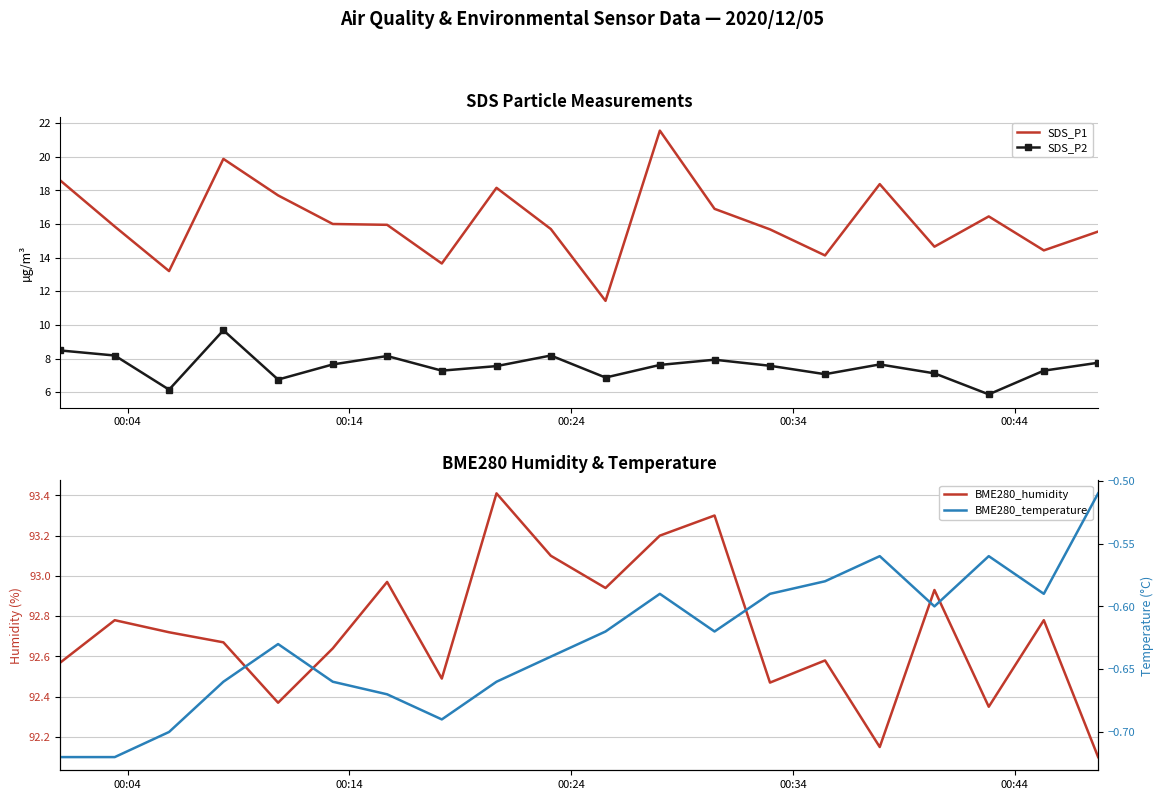

What is the maximum value for SDS_P2?

9.7